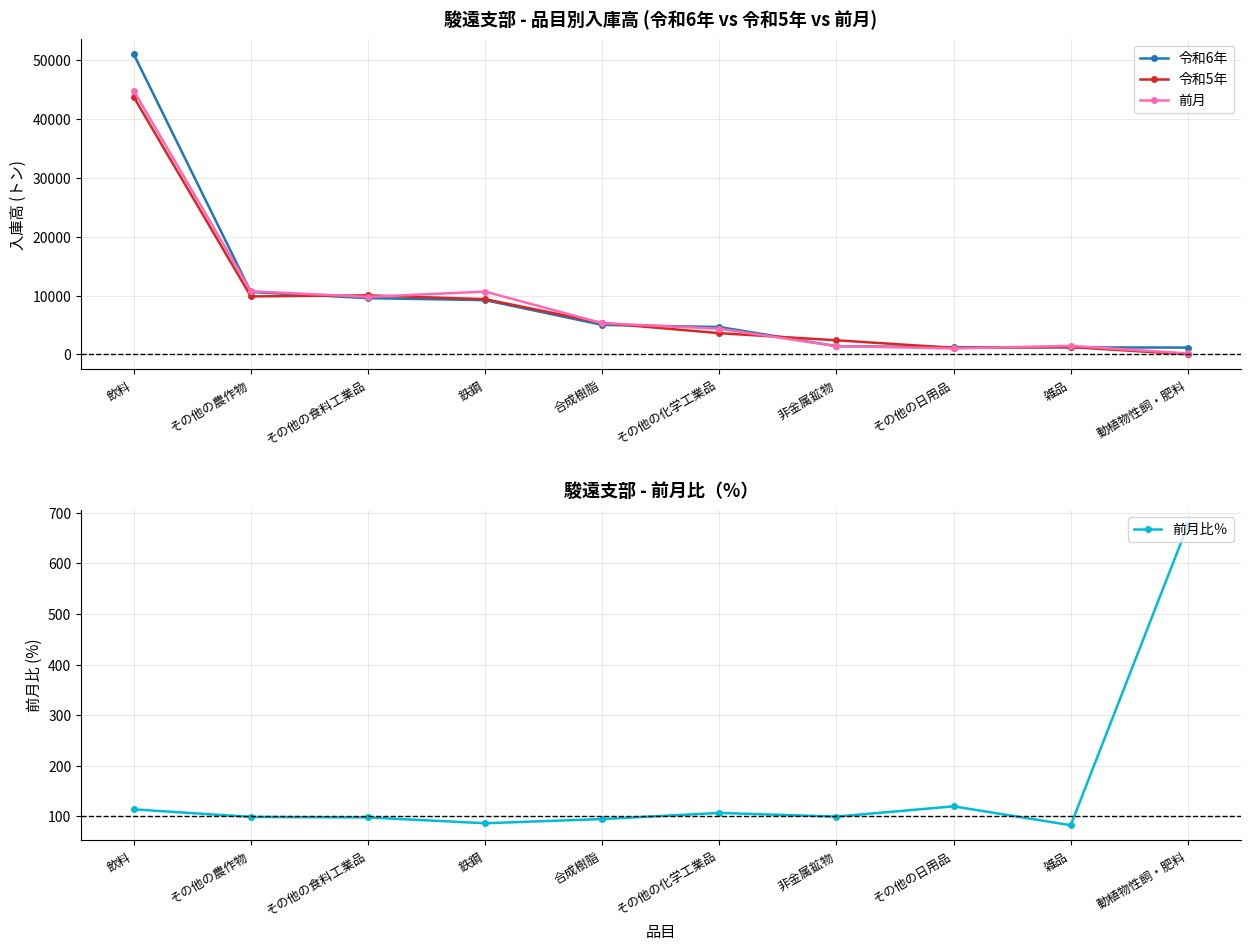

What is the value of the 前月比％ point at the 7th from the left?

99.5